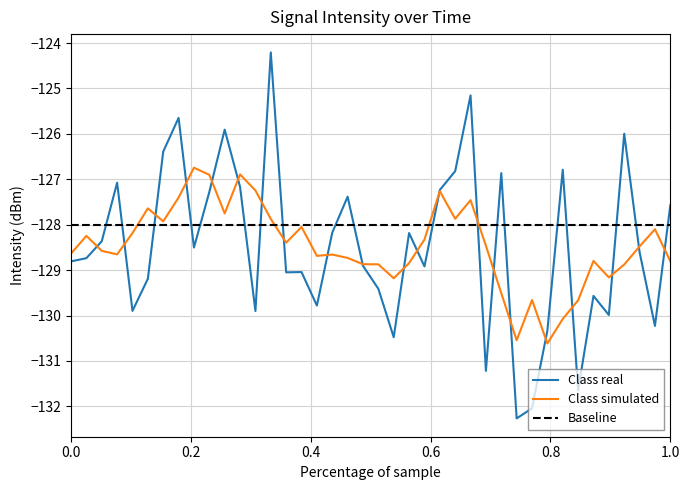

Which series has the largest total across all categories?

Baseline